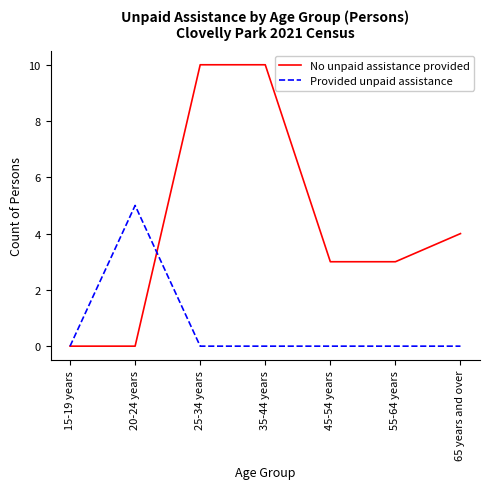

Which series has the largest total across all categories?

No unpaid assistance provided